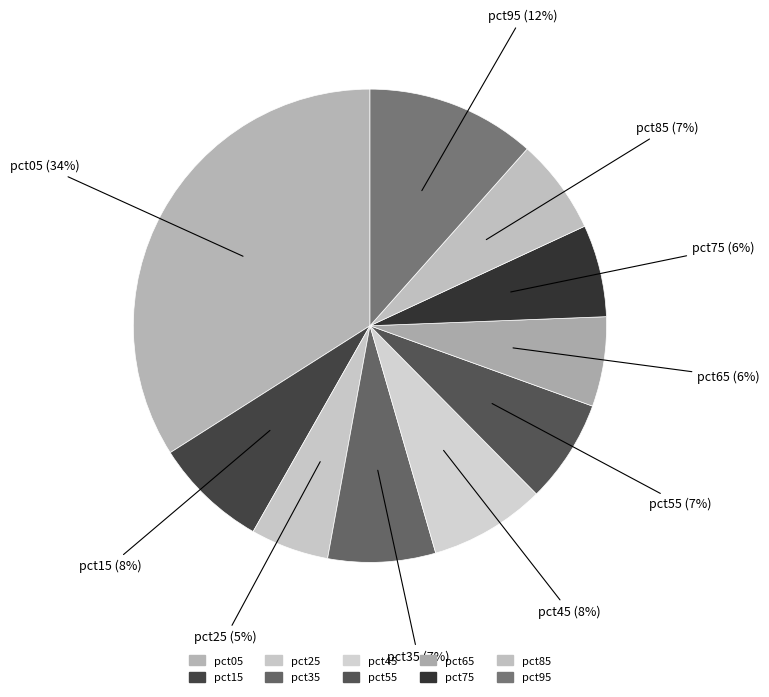

Which category has the smallest portion of the pie?

pct25